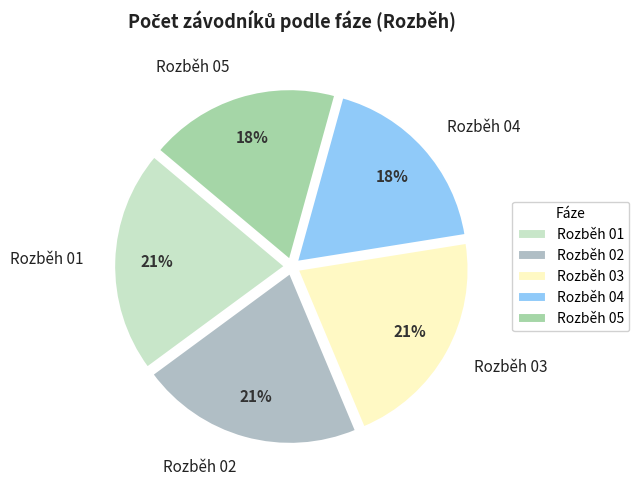

Is it true that Rozběh 05 is 18% of the pie?

True